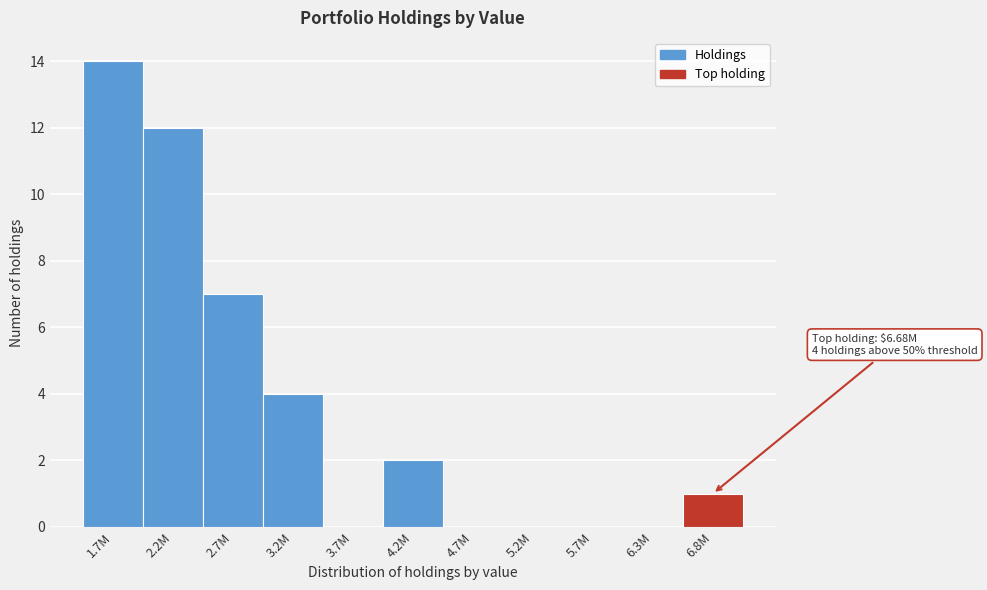

Reading left to right, list all the values displayed in this chart.

1.7M=14	2.2M=12	2.7M=7	3.2M=4	3.7M=0	4.2M=2	4.7M=0	5.2M=0	5.7M=0	6.3M=0	6.8M=1